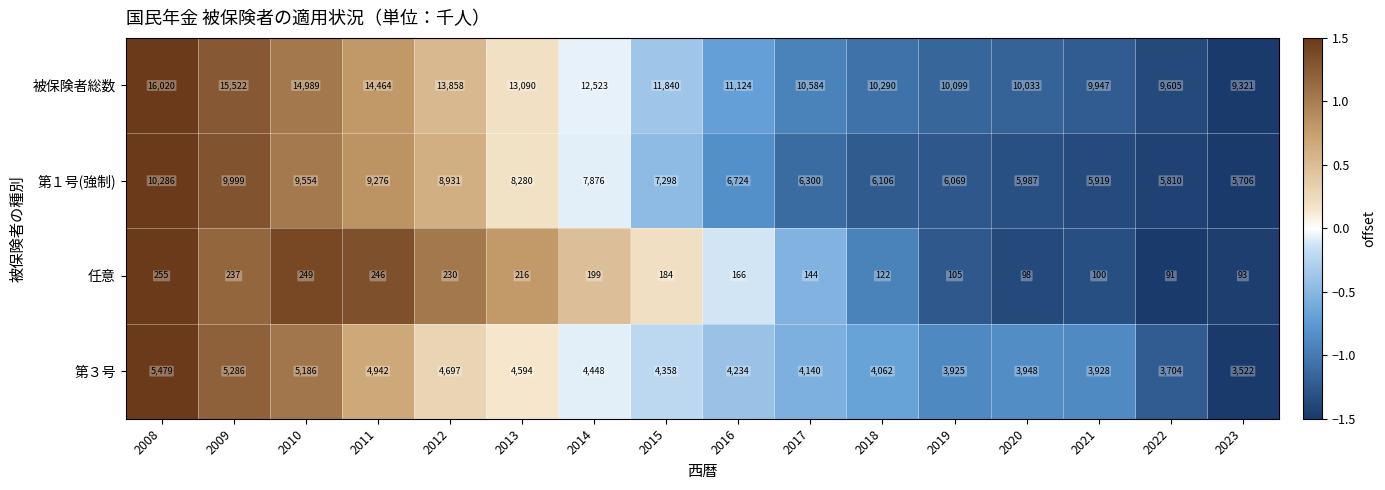

The value of 第１号(強制) at 2015 is 10387. True or false?

False